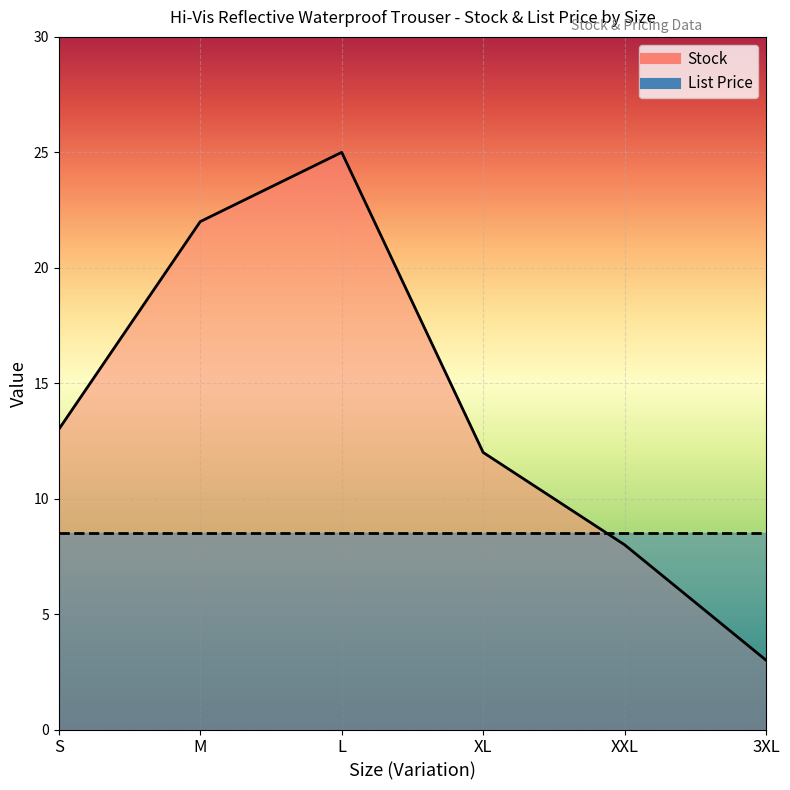

Where is the data nearest to the value 14?

S